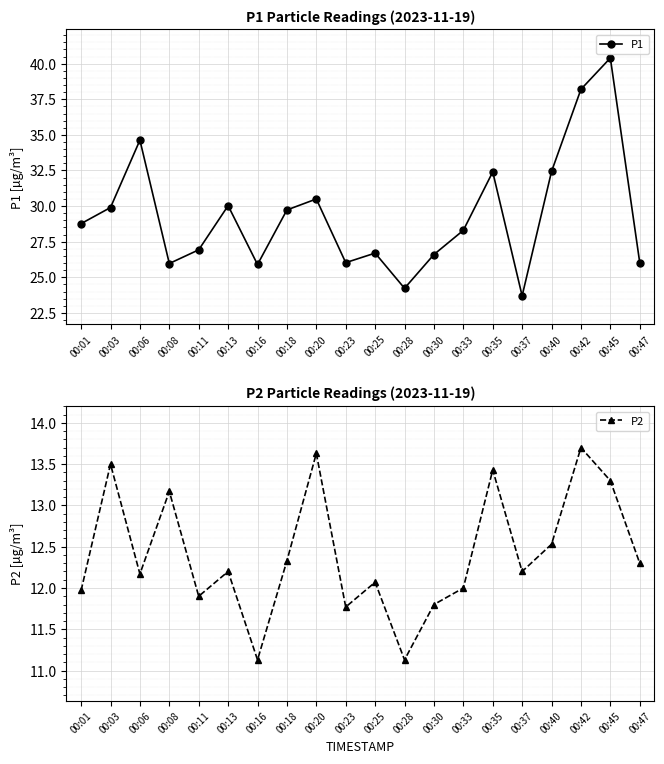

What is the average value of the P1 series?

29.4